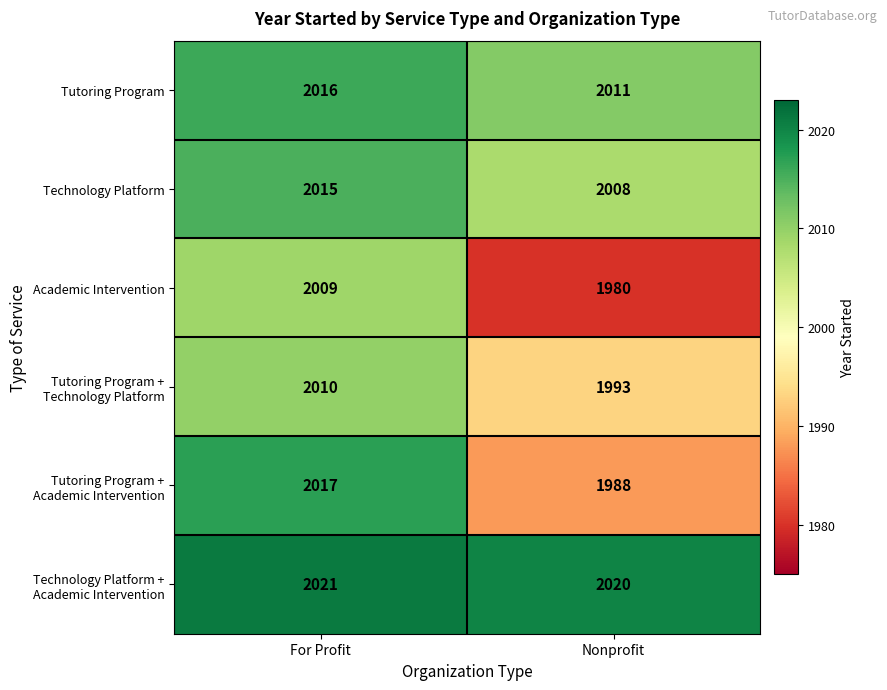

What is the difference between the highest and lowest values at Nonprofit?

40